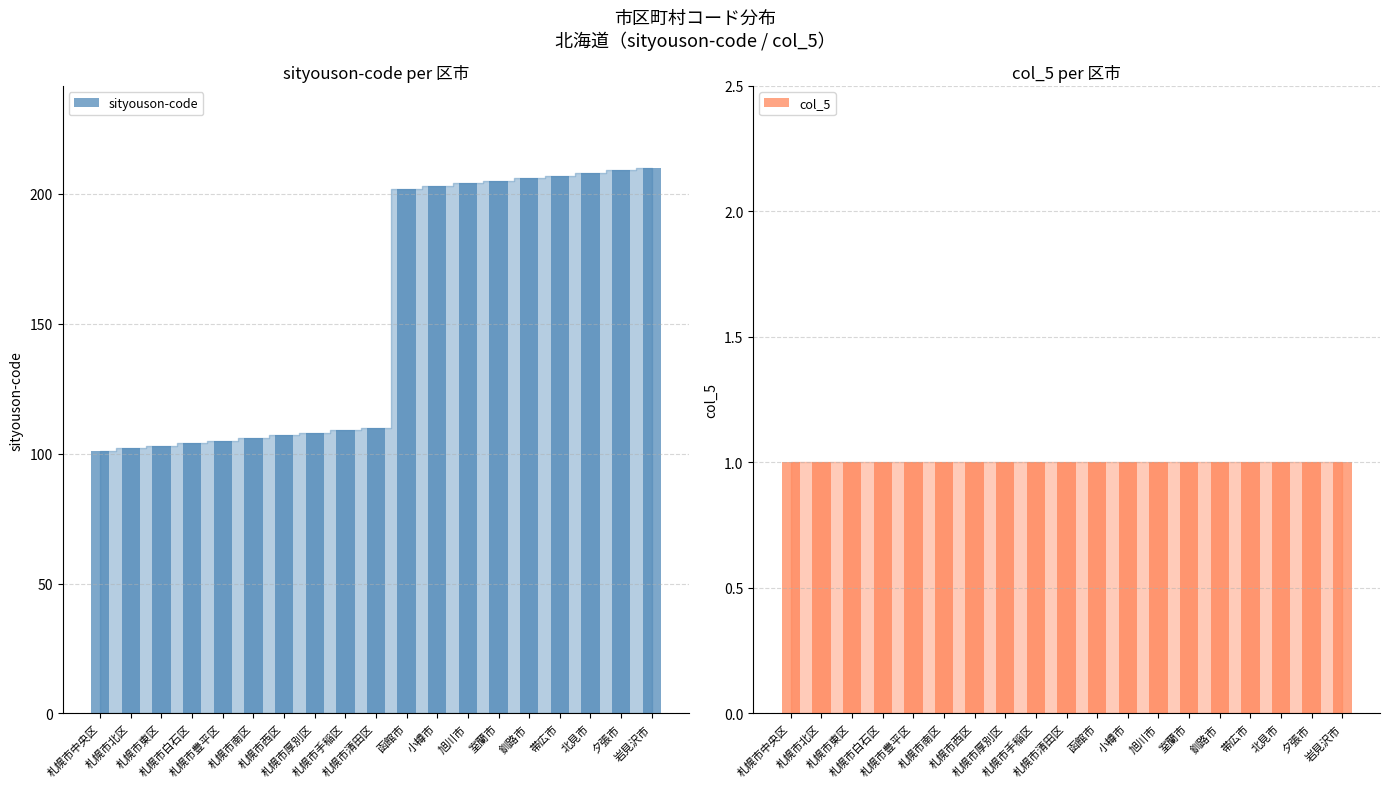

What is the difference between the highest and lowest values at 札幌市東区?

102